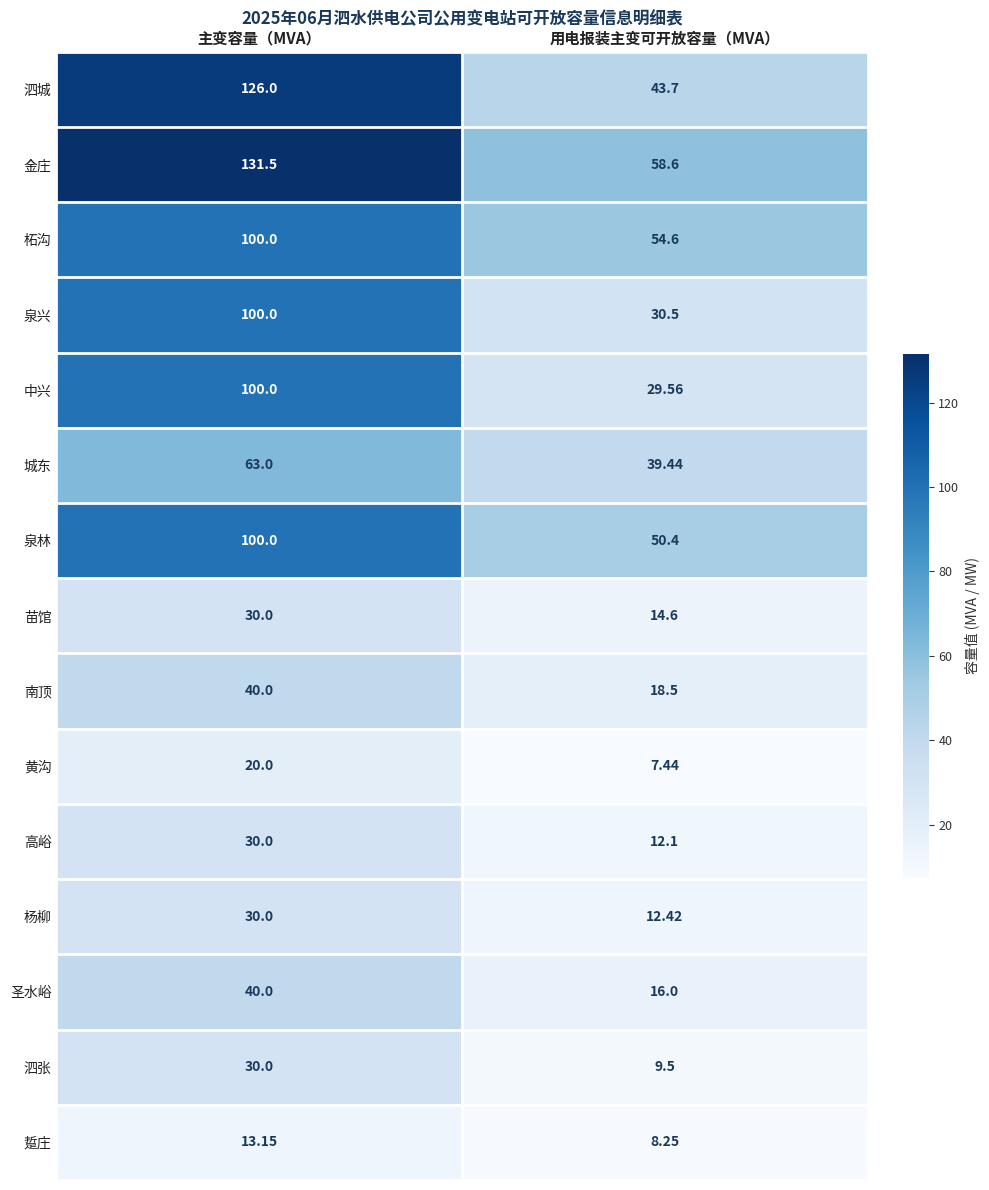

Which series has the widest spread of values?

泗城